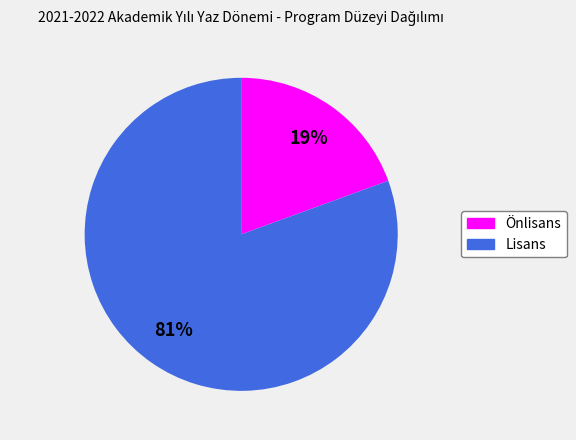

Rank the categories by value from lowest to highest.

Önlisans, Lisans